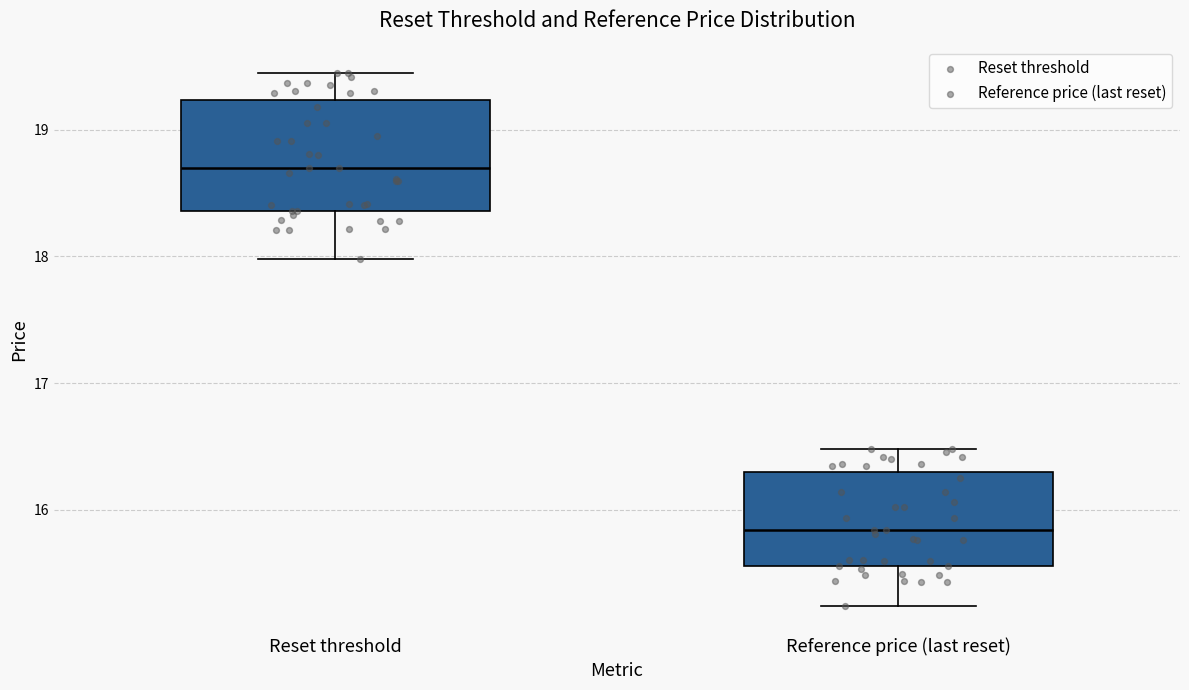

Reading left to right, transcribe this box plot: for each box, give where its median line is, the range the box spans, and where its two whiskers end, as read against the y-axis. The values are not printed on the chart, so give them approximately, as read against the axis.

Reset threshold: median 18.7, box 18.4 to 19.2, whiskers 18.0 to 19.4
Reference price (last reset): median 15.8, box 15.6 to 16.3, whiskers 15.2 to 16.5